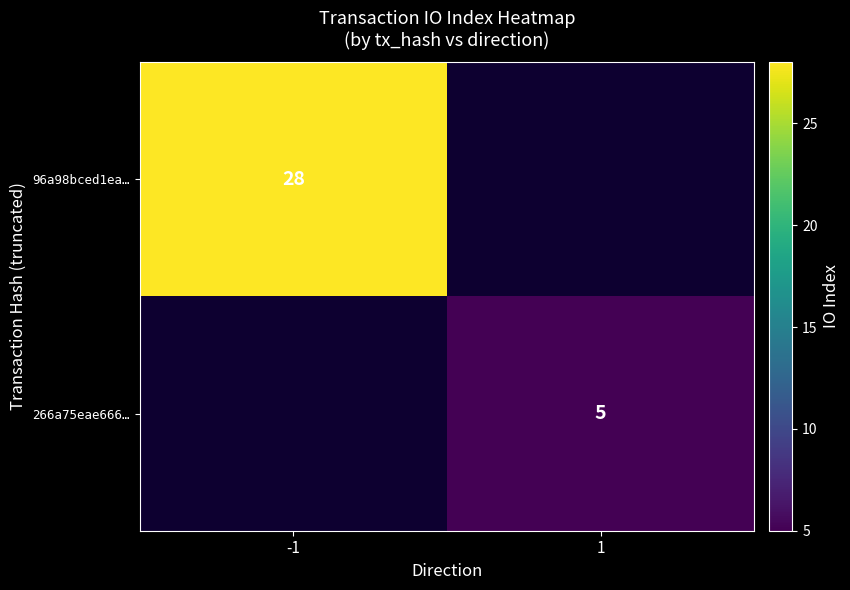

Is it true that 96a98bced1ea… equals 28 at -1?

True